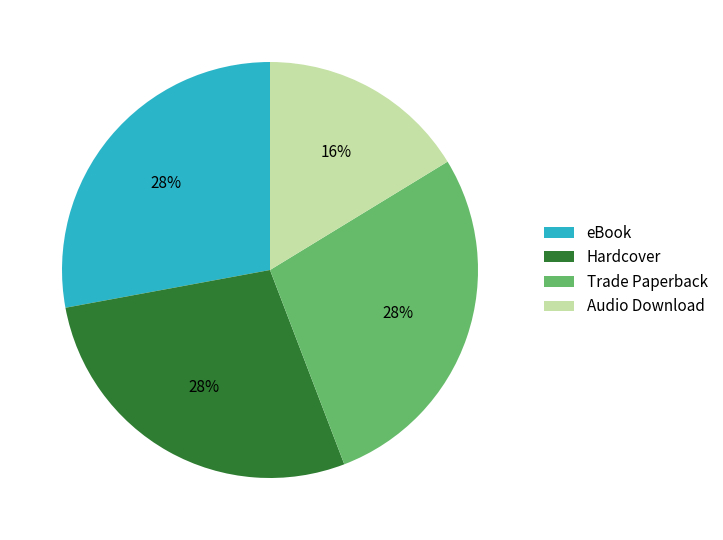

Do Trade Paperback and Hardcover together represent more than half of the pie?

Yes